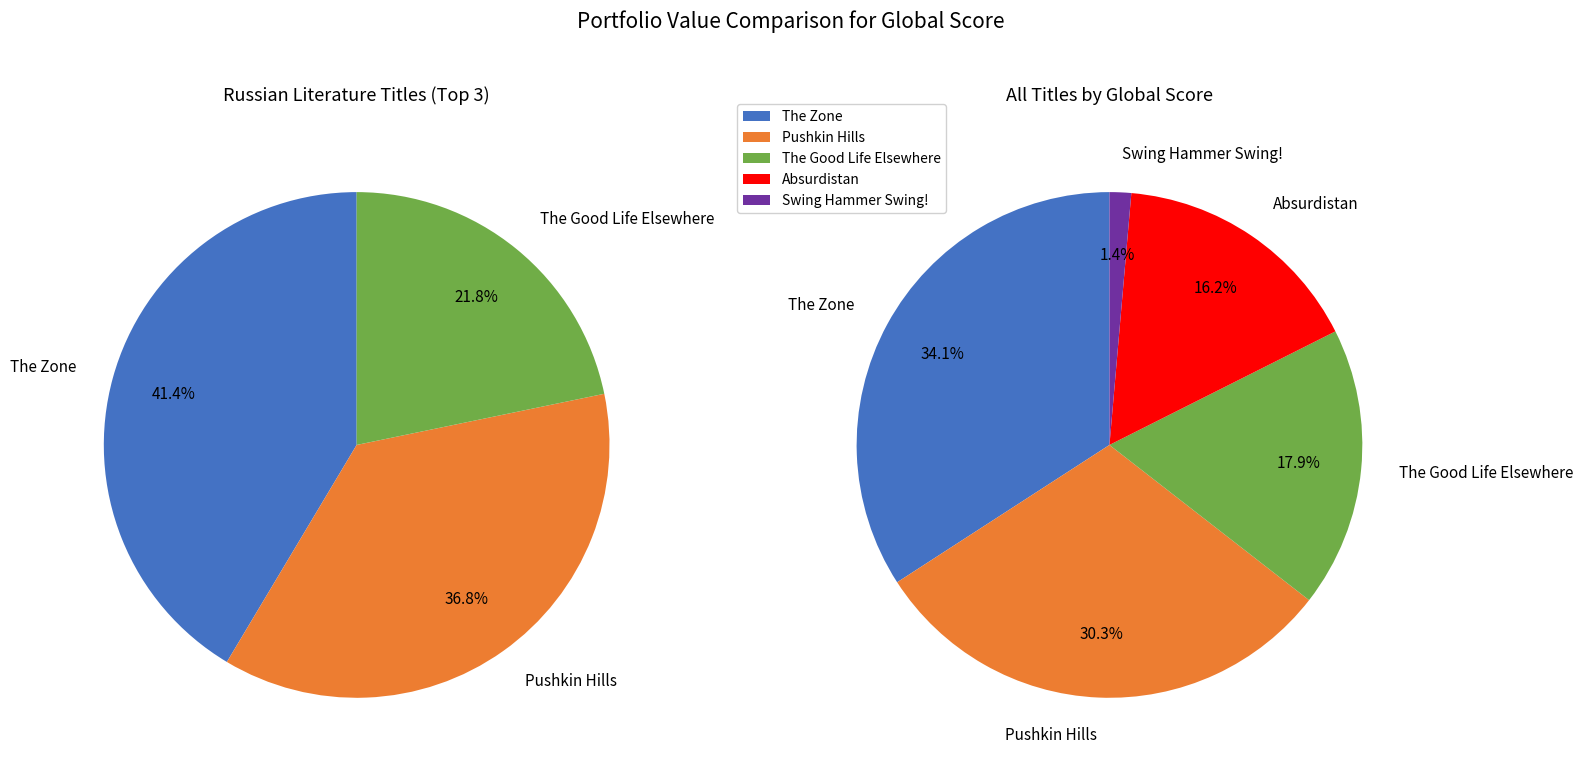

To the nearest percent, what is the difference between the Absurdistan and The Good Life Elsewhere slice percentages?

2%